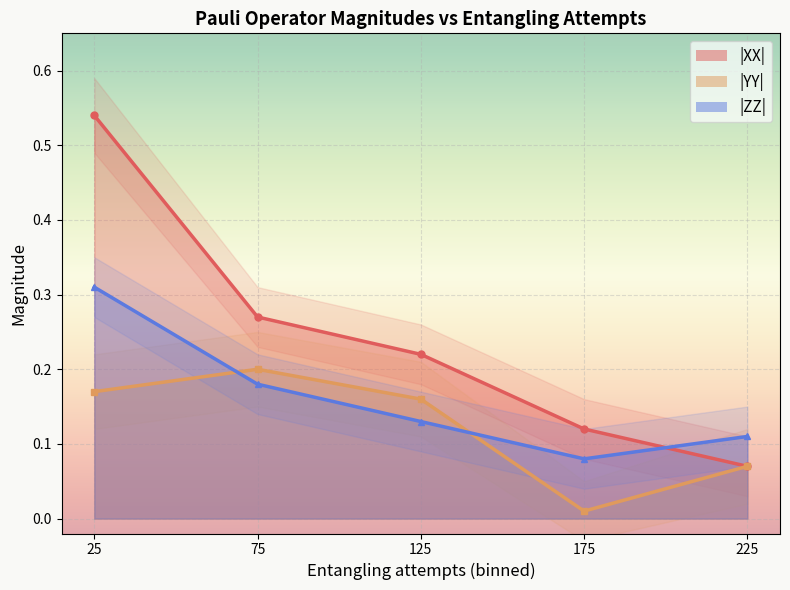

What is the total value across all series at 125?

0.5